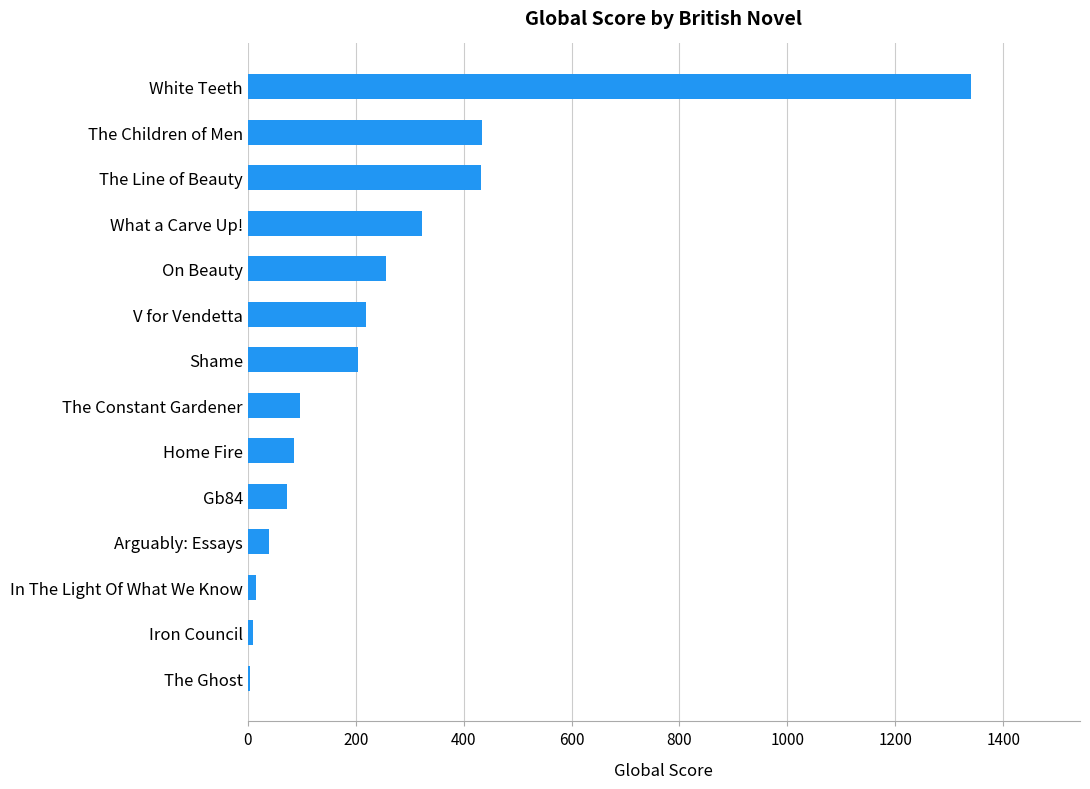

What is the sum of all values?

3534